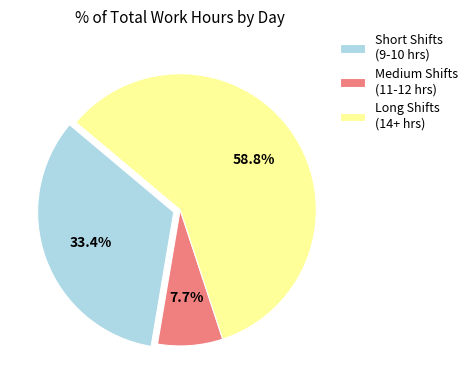

Count the number of slices in the pie.

3